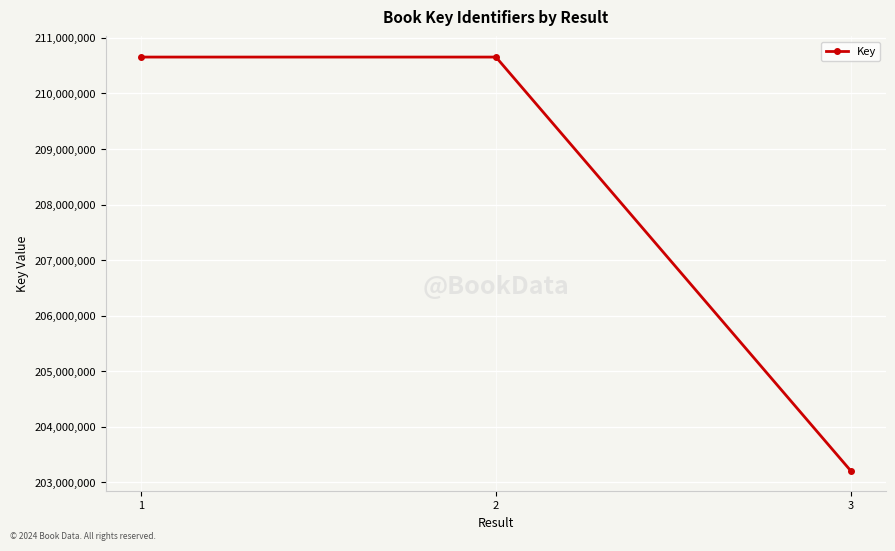

What is the change in value from 1 to 2?

+83